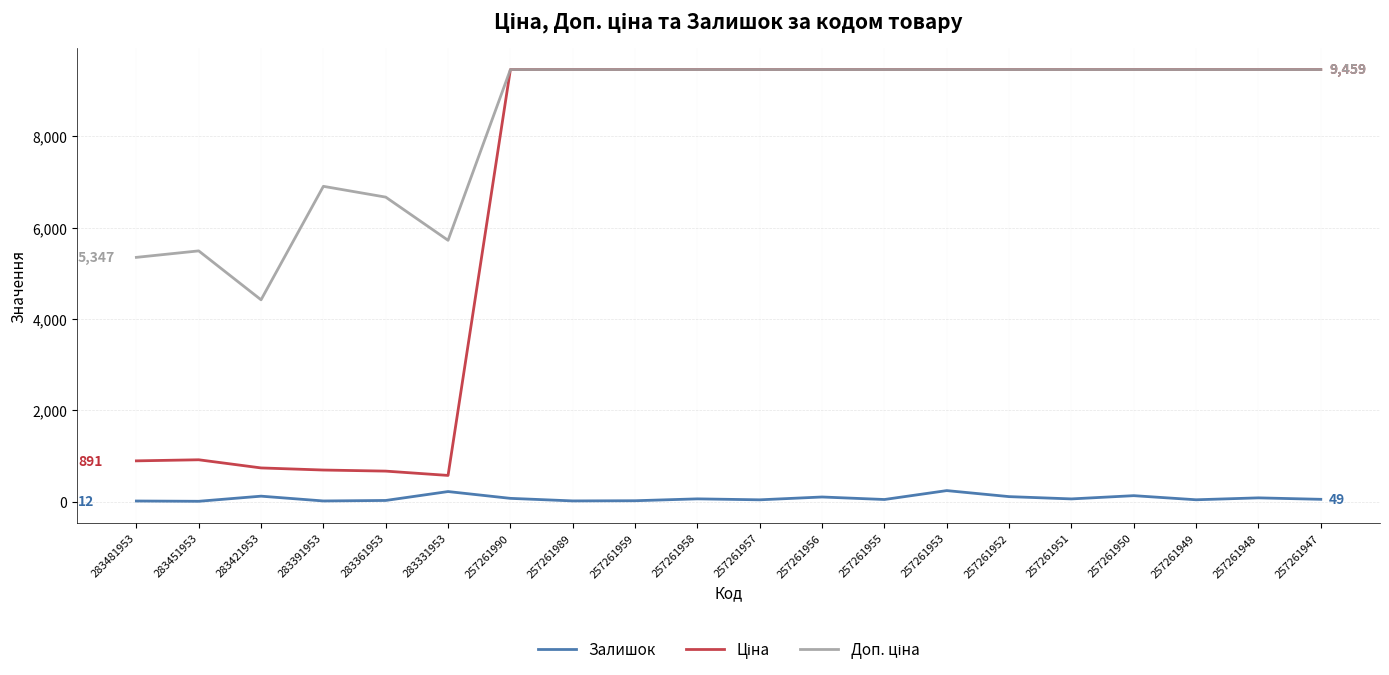

What is the maximum value shown in the chart?

9458.9